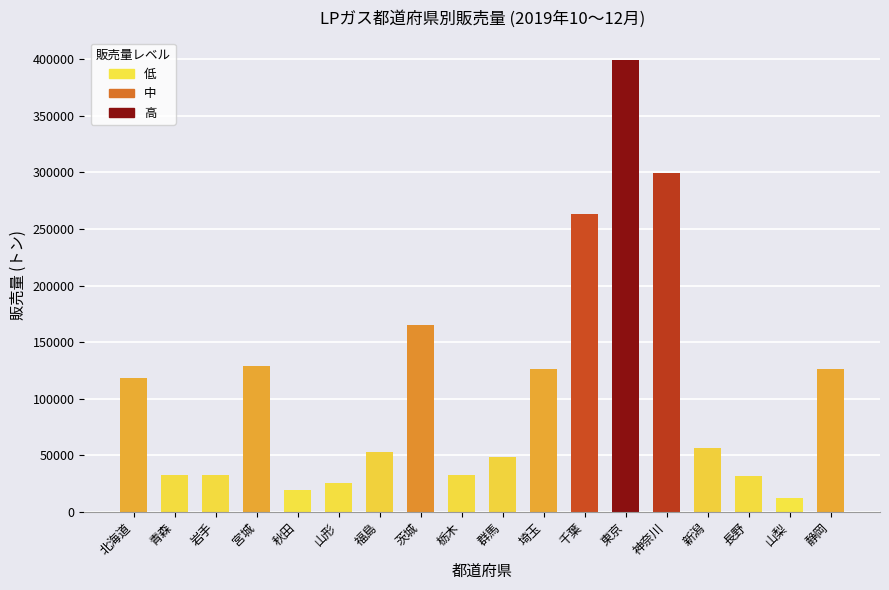

How many bars are there in total?

18